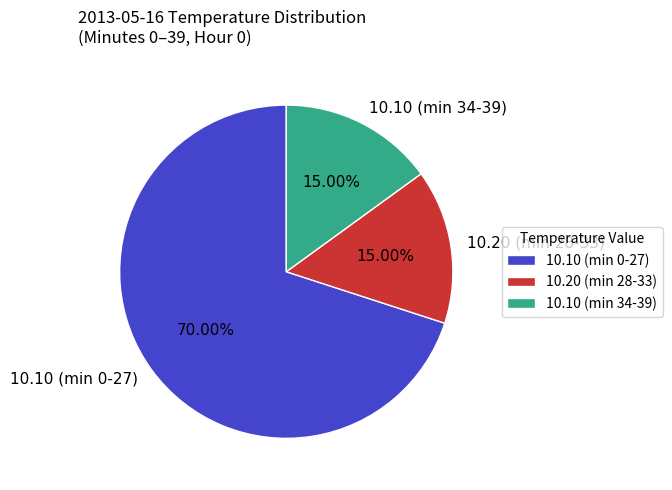

To the nearest percent, what is the average slice percentage?

33%